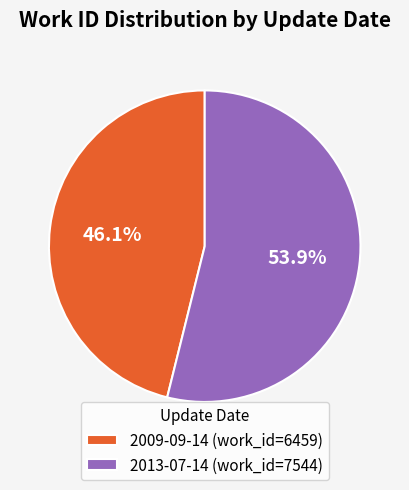

Combined, what portion of the pie is 2013-07-14 and 2009-09-14?

100.0%